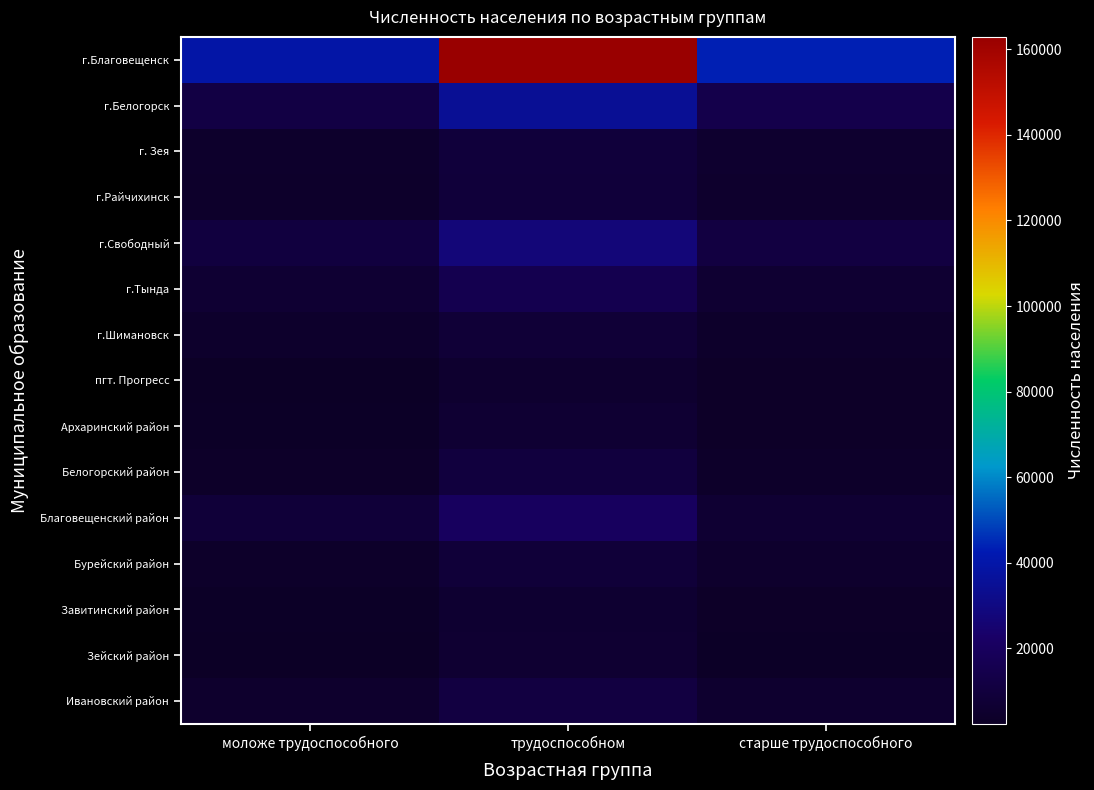

Rank the series at моложе трудоспособного from lowest to highest value.

Зейский район, пгт. Прогресс, Завитинский район, Архаринский район, Белогорский район, Бурейский район, г.Райчихинск, г.Шимановск, г. Зея, Ивановский район, г.Тында, Благовещенский район, г.Свободный, г.Белогорск, г.Благовещенск